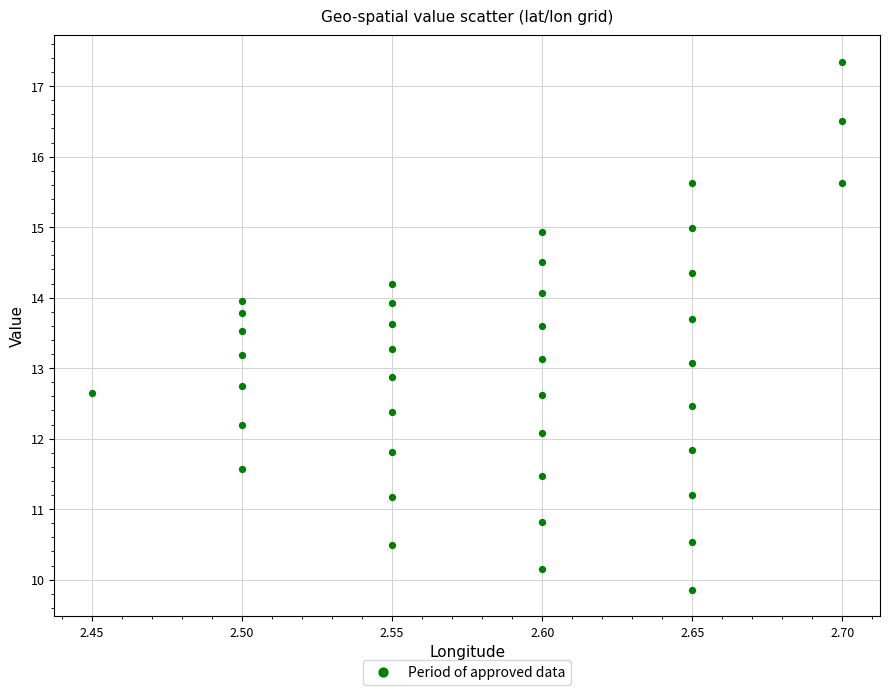

What is the range of Y values (max minus min)?

7.5